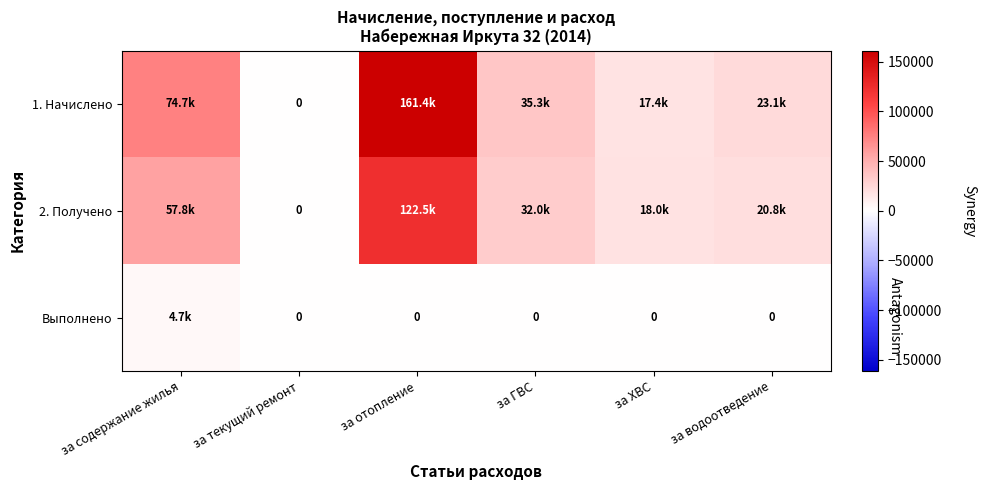

What is the average value of the Выполнено series?

784.1